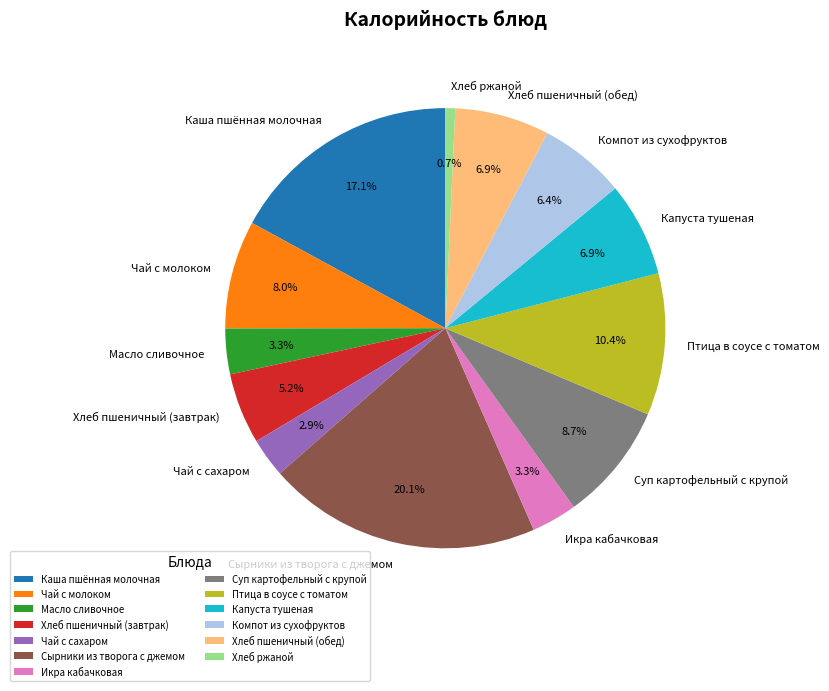

Combined, do Икра кабачковая and Сырники из творога с джемом account for over 50%?

No